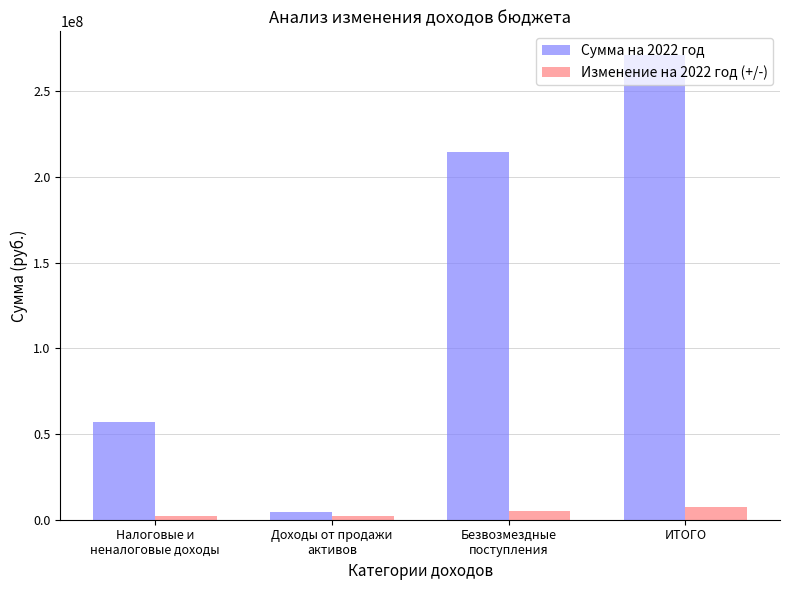

What is the label of the 3rd bar from the left?

Безвозмездные
поступления